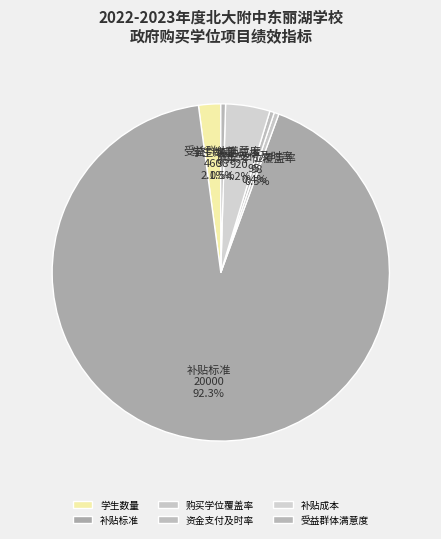

What portion of the pie excludes 补贴标准?

7.7%